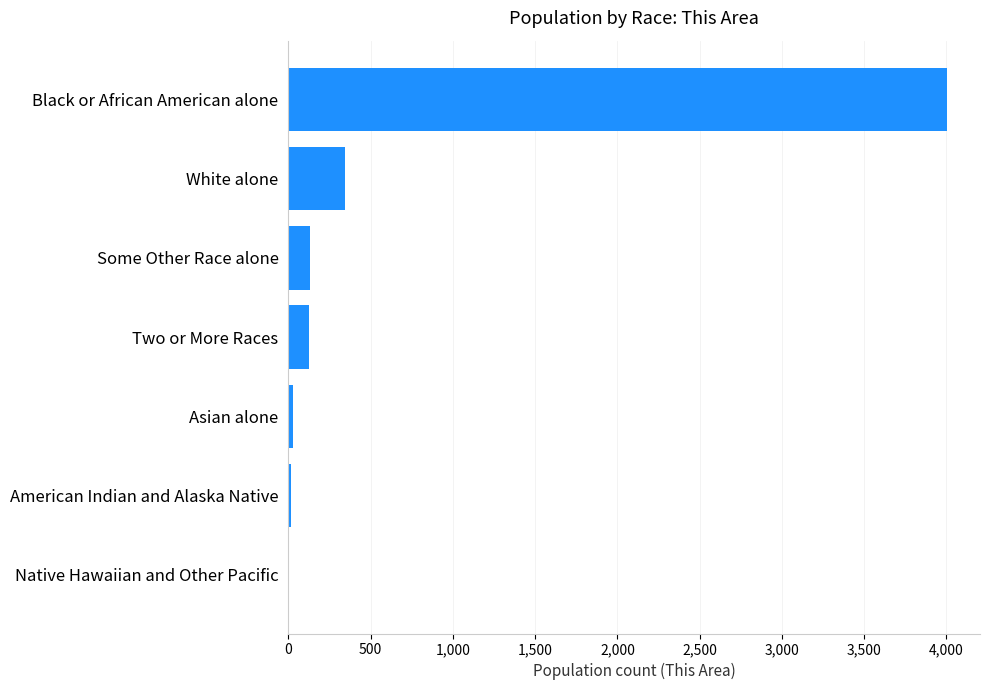

What is the change in value from Some Other Race alone to Black or African American alone?

+3873